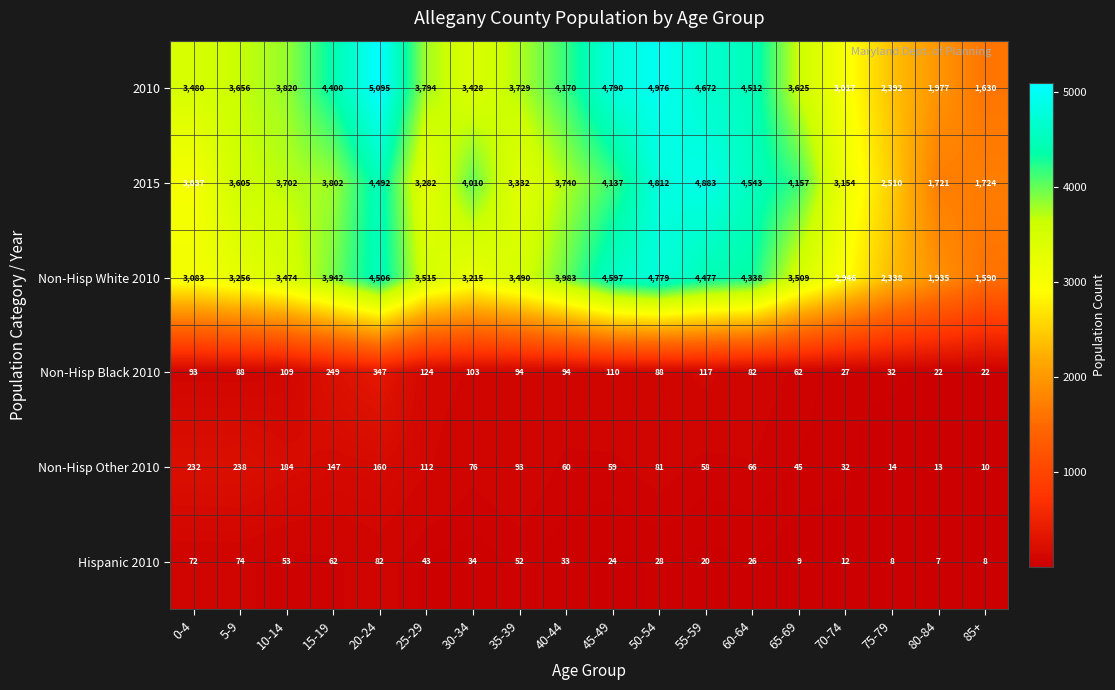

The value of Non-Hisp White 2010 at 35-39 is 1342. True or false?

False